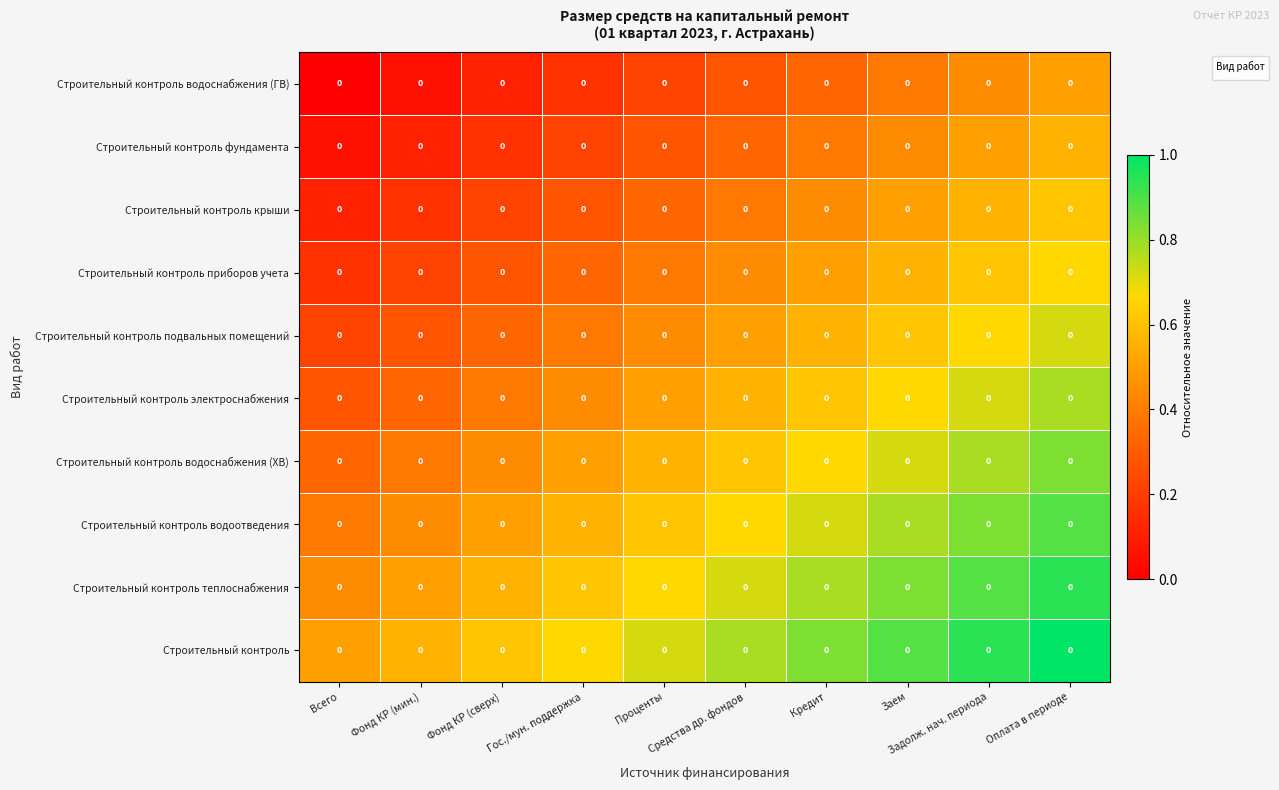

Rank the categories by value from highest to lowest.

Оплата в периоде, Задолж. нач. периода, Заем, Кредит, Средства др. фондов, Проценты, Гос./мун. поддержка, Фонд КР (сверх), Фонд КР (мин.), Всего